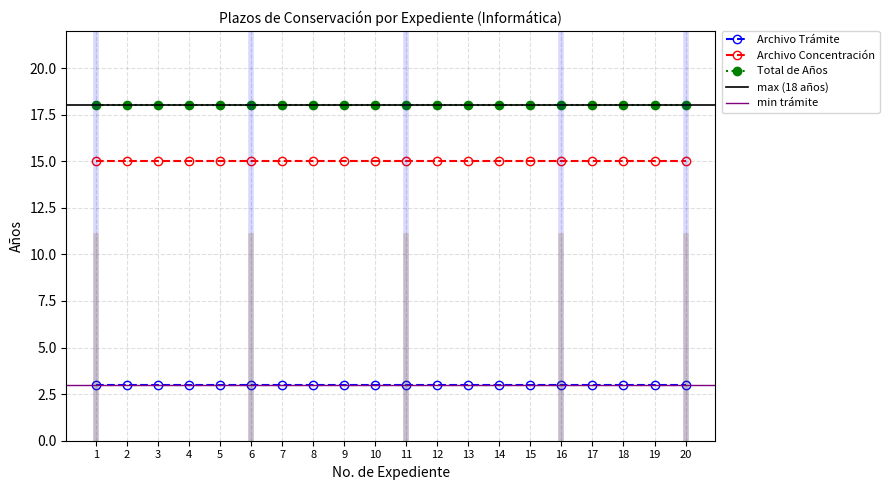

The Archivo Concentración series shows 3 at 3. True or false?

False